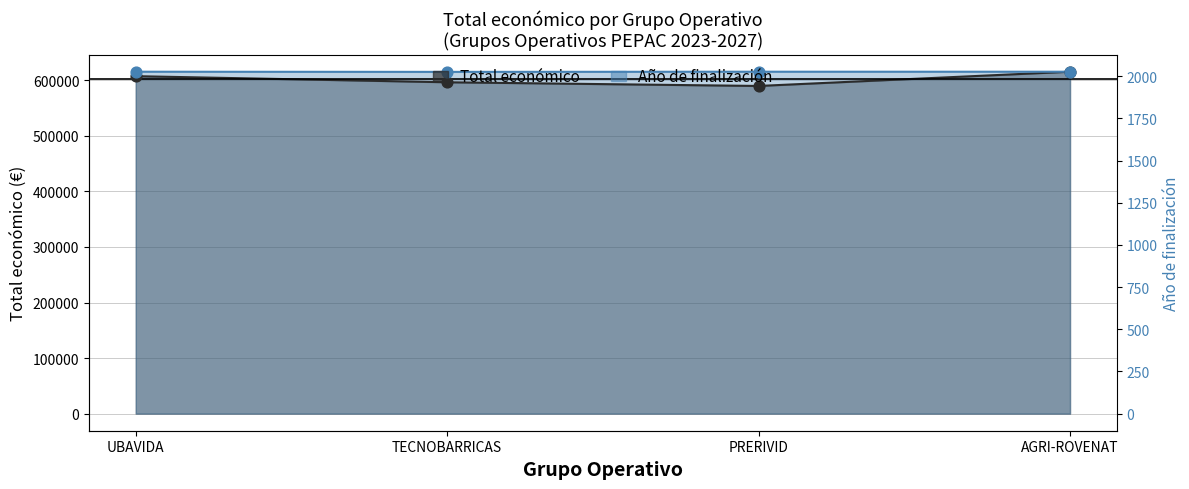

Which has a higher value, PRERIVID or TECNOBARRICAS?

TECNOBARRICAS